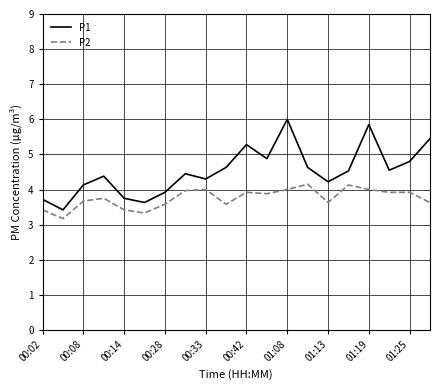

What are all the series names shown in the legend?

P1, P2